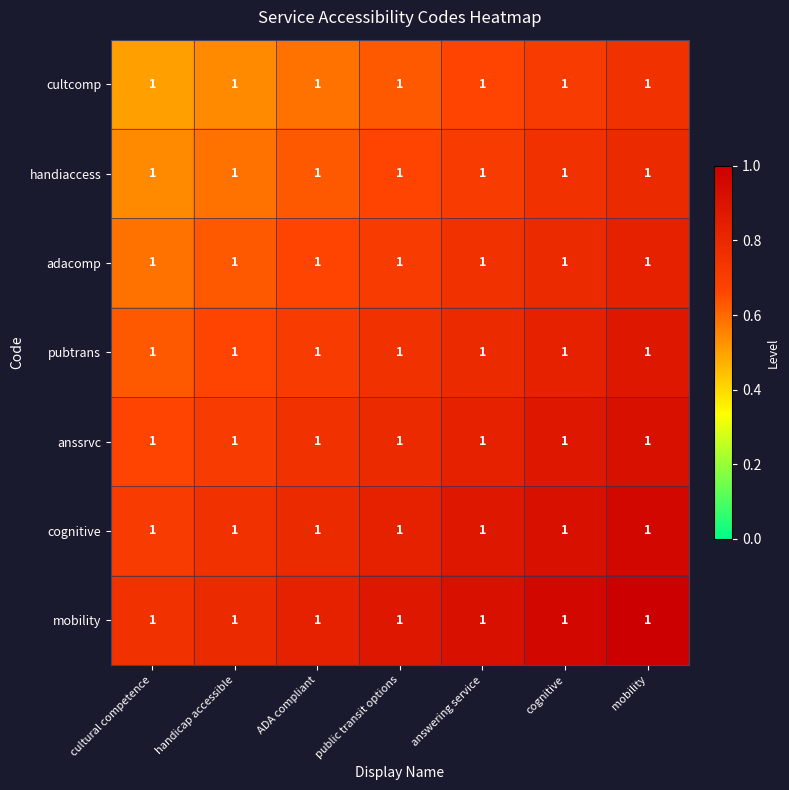

List the series in order of their overall mean, highest first.

mobility, cognitive, anssrvc, pubtrans, adacomp, handiaccess, cultcomp